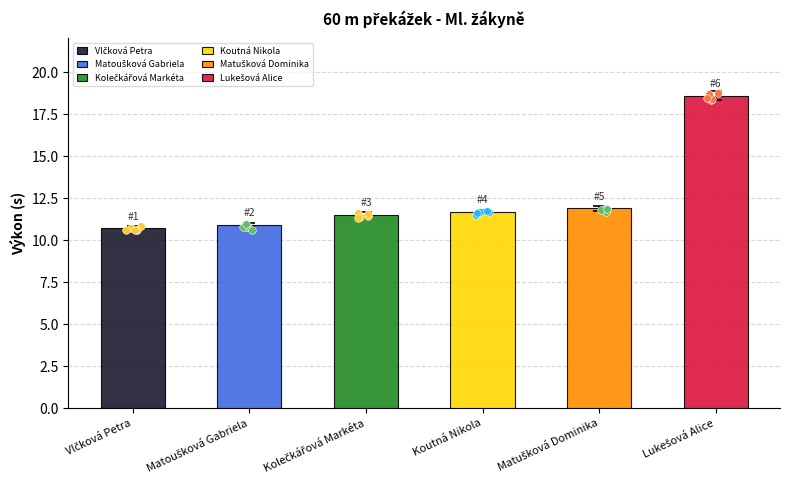

What is the ratio of the value at Lukešová Alice to the value at Kolečkářová Markéta?

1.6